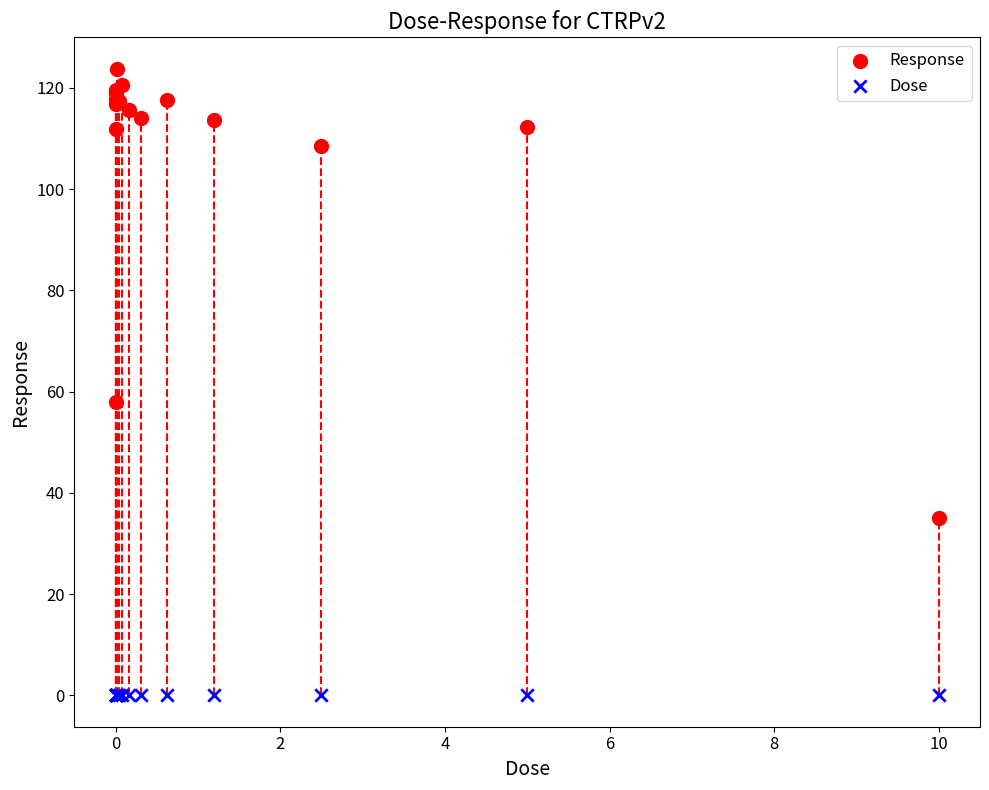

Which series contains the lowest Y value?

Dose